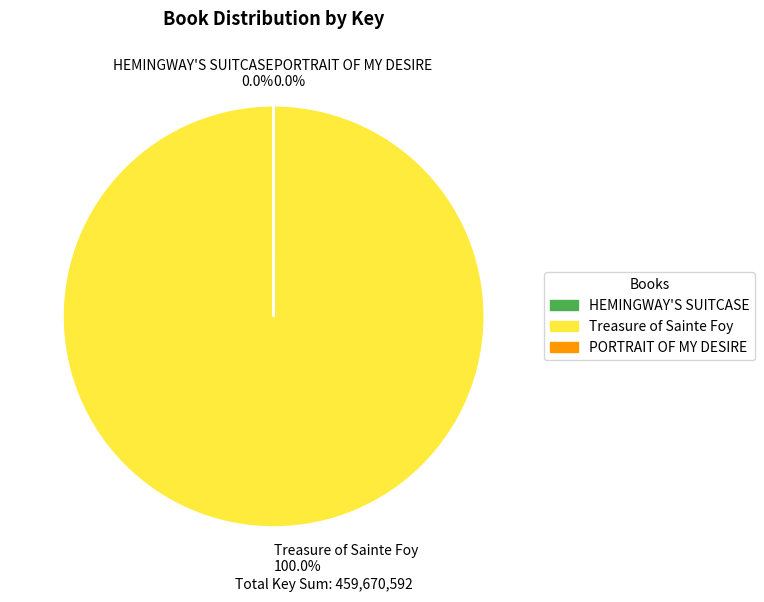

Which category accounts for the majority?

Treasure of Sainte Foy